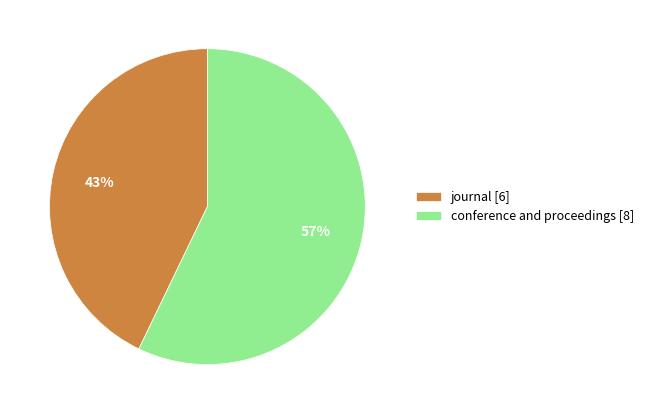

What percentage is the conference and proceedings slice, to the nearest percent?

57%